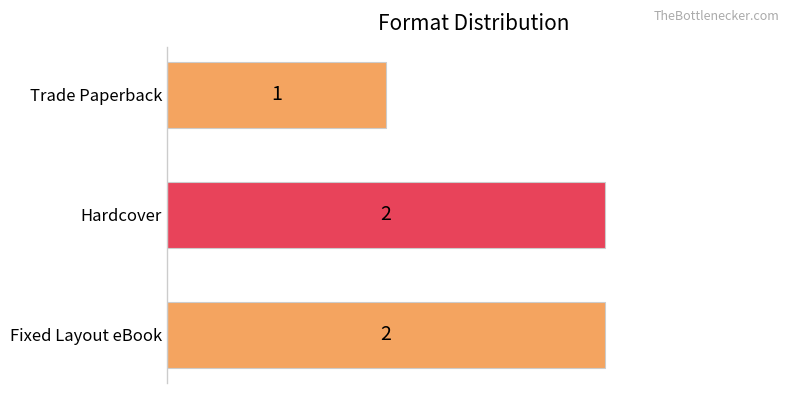

Where is the data nearest to the value 1?

Trade Paperback